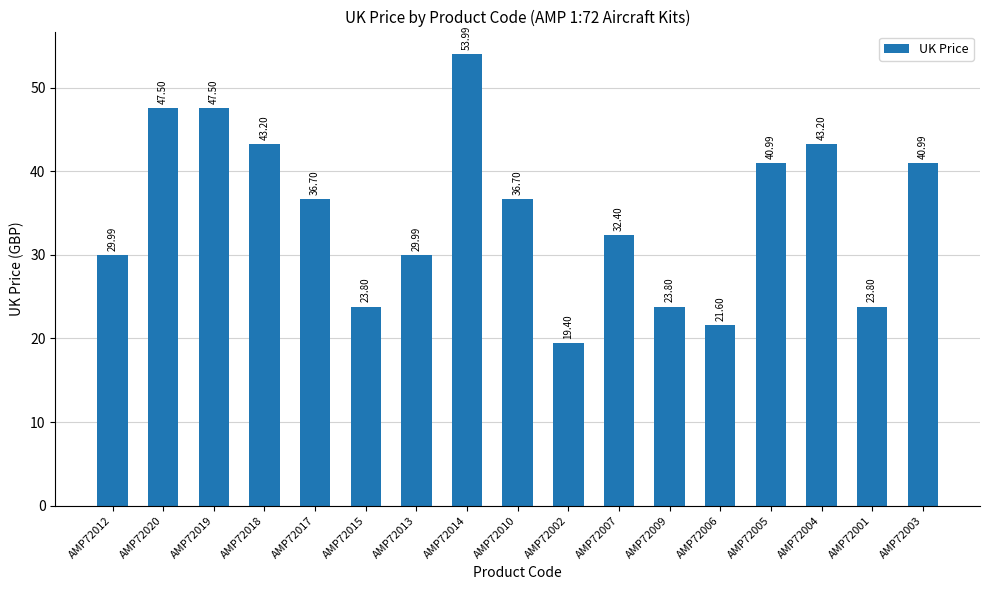

What is the value of the 11th bar from the left?

32.4